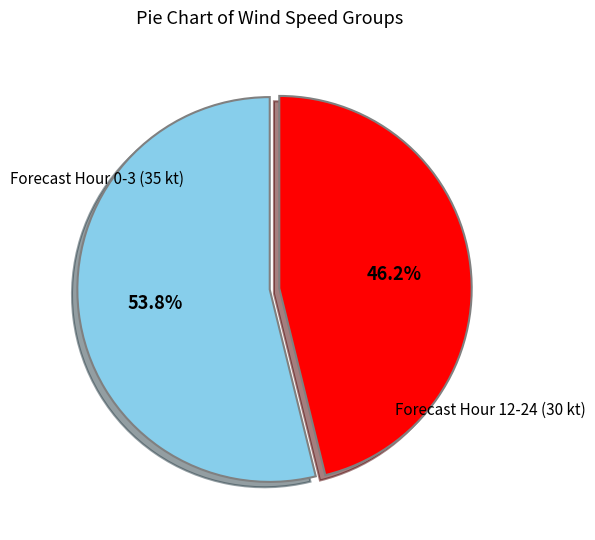

How many slices are in this pie chart?

2